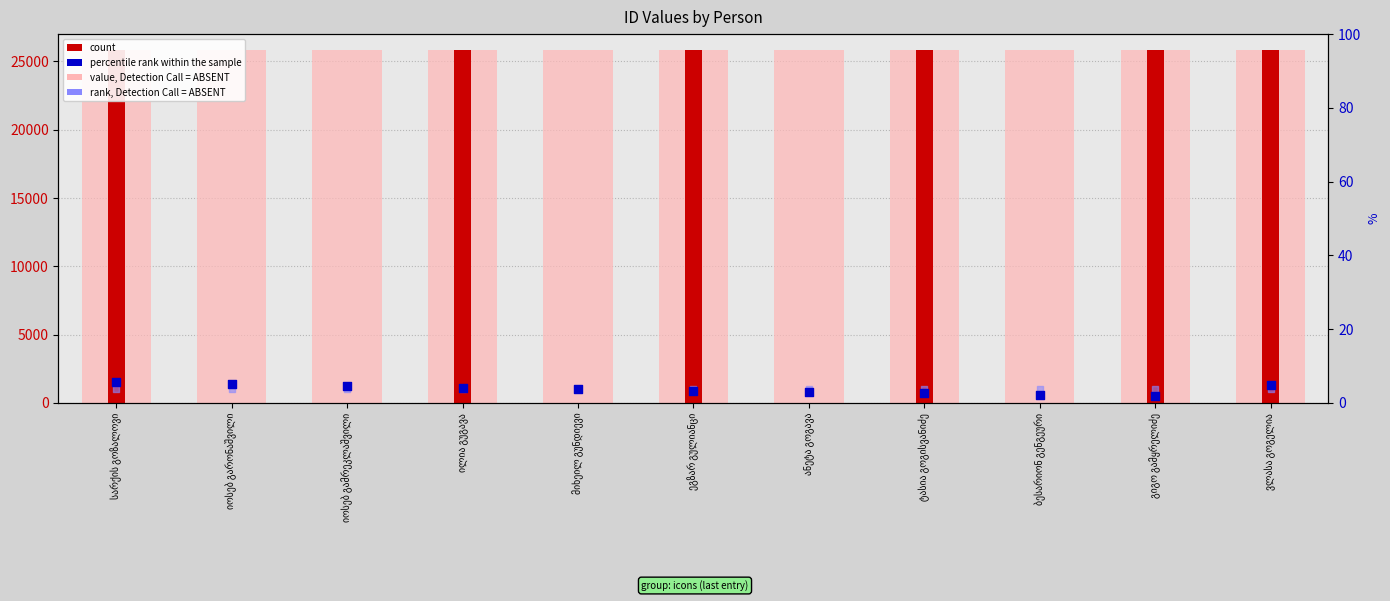

Which series contains the lowest Y value?

count